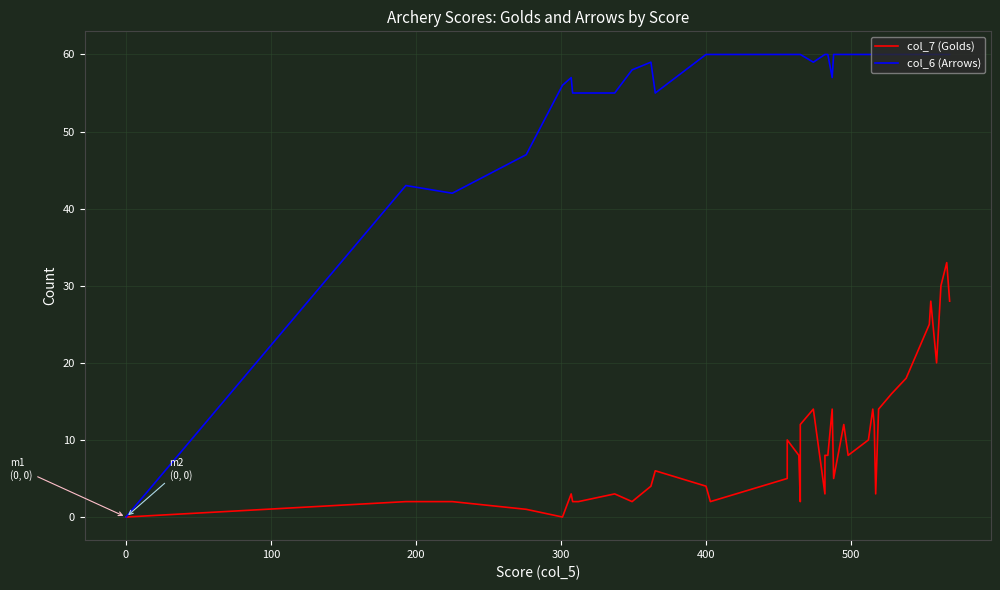

True or false: col_7 (Golds) and col_6 (Arrows) cross at least once.

False